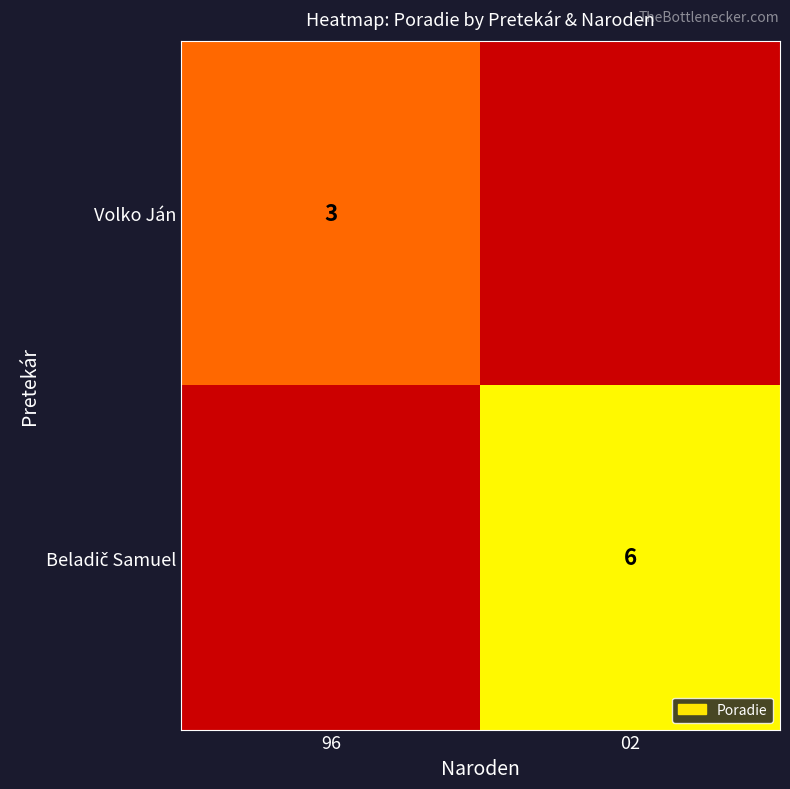

Is it true that Volko Ján equals 1 at 96?

False